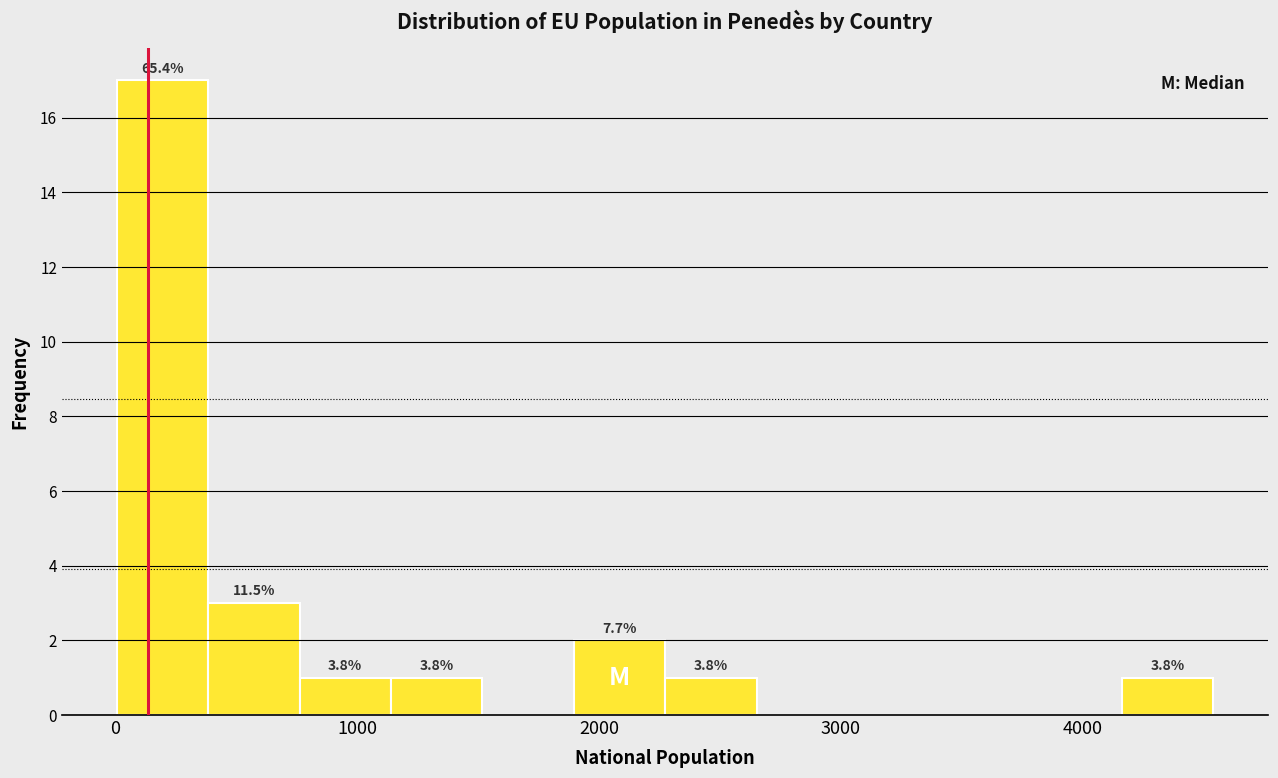

Read against the x-axis, roughly where is the centre of the tallest bar?

200